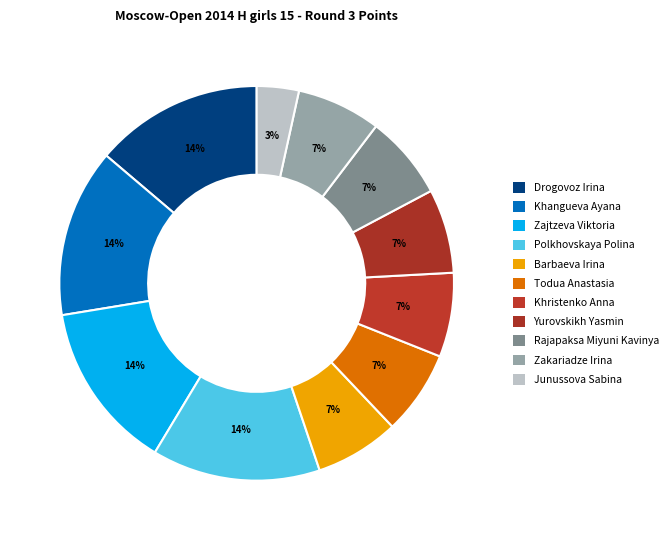

How many slices are in this pie chart?

11